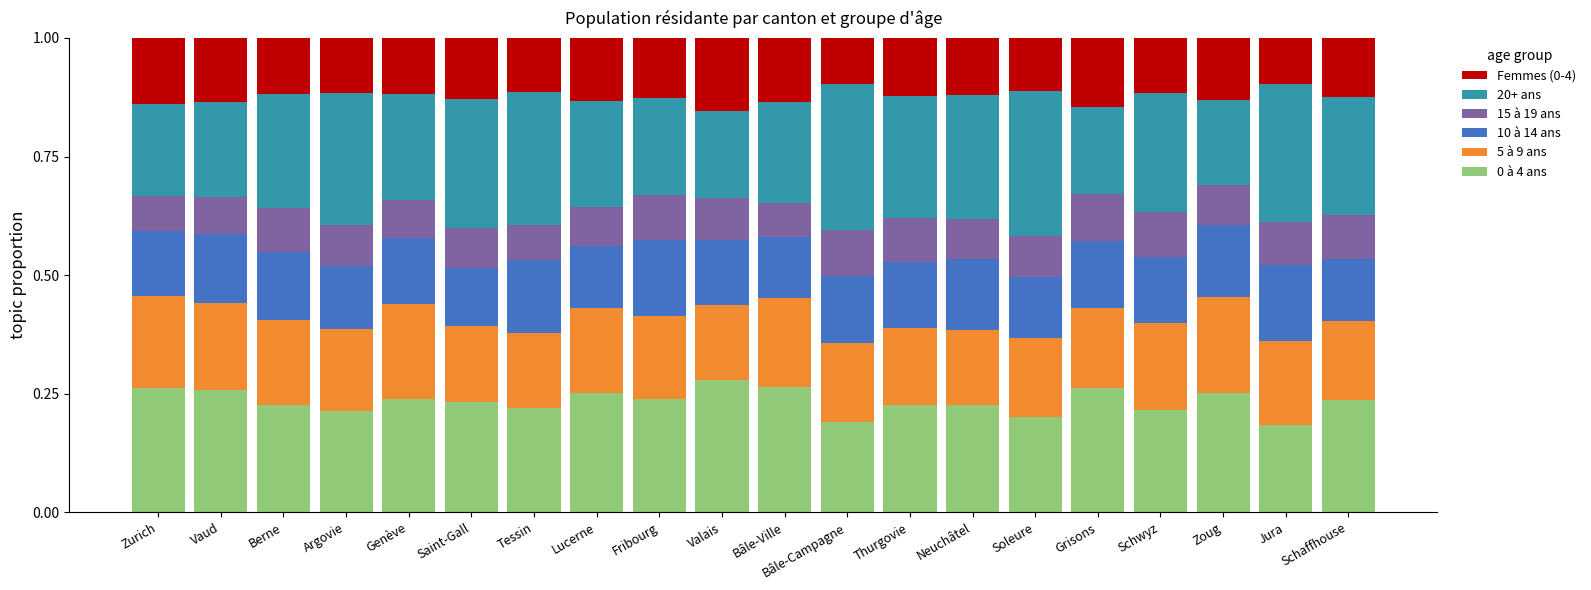

What is the total value across all series at Argovie?

1.0